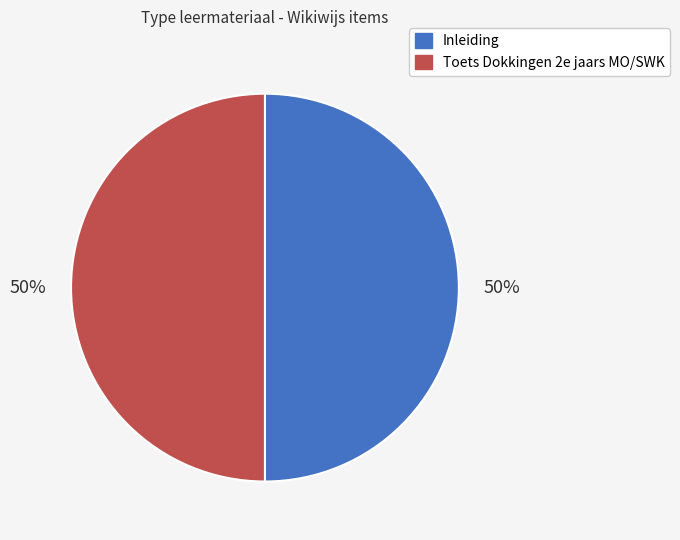

Is it true that Inleiding is 61% of the pie?

False